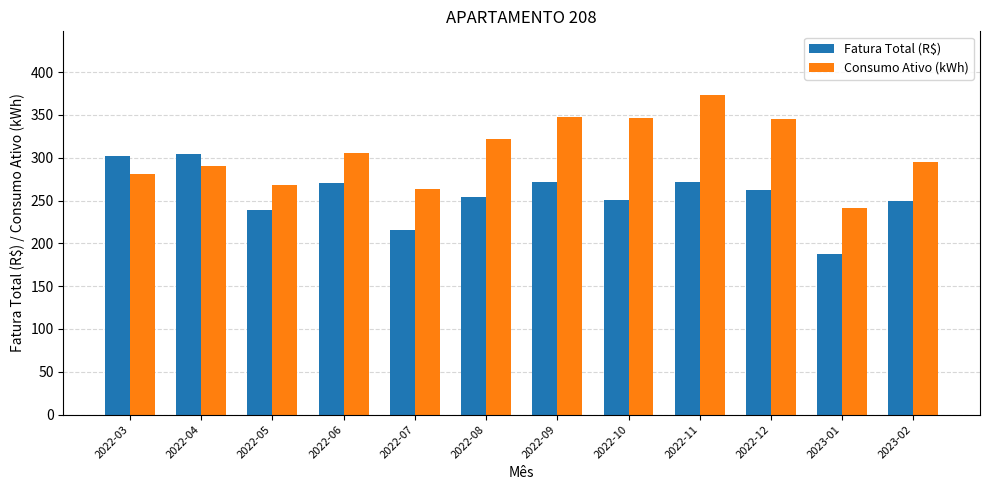

How many bars are there in total?

24